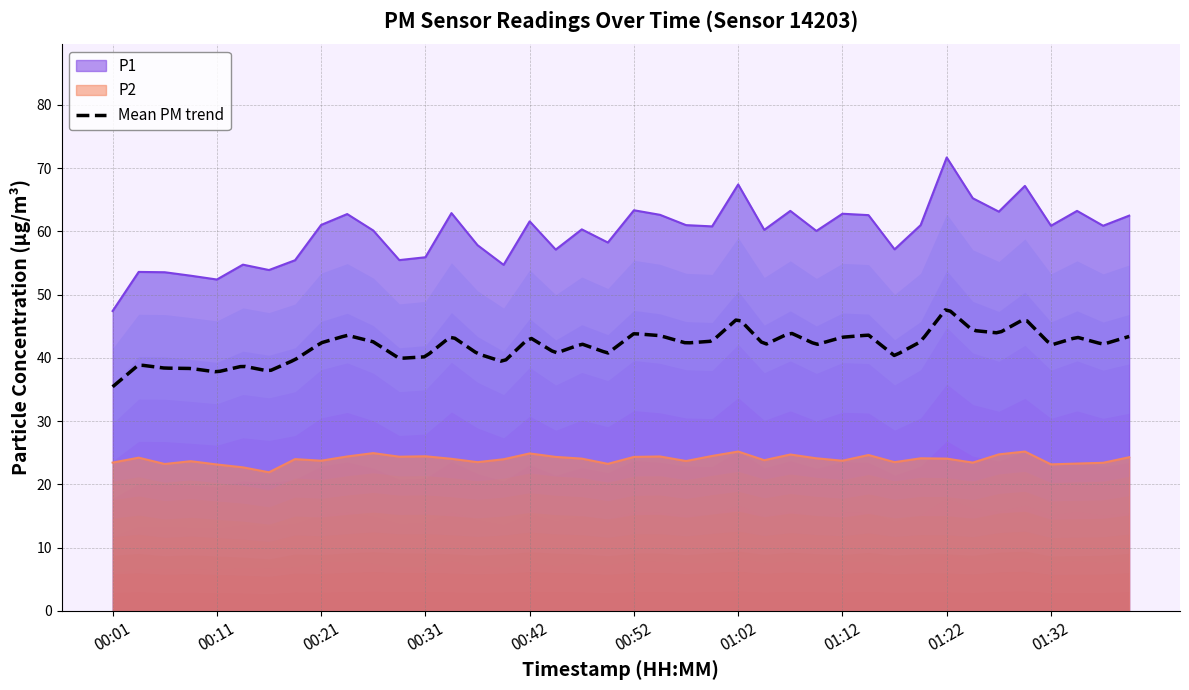

Reading left to right, transcribe all the data shown in this chart.

P1: 47.4	53.6	53.5	53.0	52.4	54.8	53.9	55.5	61.0	62.8	60.1	55.5	55.9	62.9	57.8	54.7	61.6	57.1	60.3	58.2	63.4	62.6	61.0	60.8	67.4	60.2	63.2	60.1	62.8	62.6	57.2	61.0	71.7	65.2	63.1	67.2	60.9	63.2	60.9	62.5
P2: 23.4	24.2	23.2	23.7	23.1	22.7	21.9	24.0	23.8	24.4	24.9	24.4	24.4	24.1	23.5	24.0	24.9	24.4	24.1	23.2	24.4	24.4	23.7	24.5	25.2	23.8	24.7	24.1	23.8	24.6	23.5	24.1	24.1	23.4	24.8	25.2	23.2	23.3	23.4	24.3